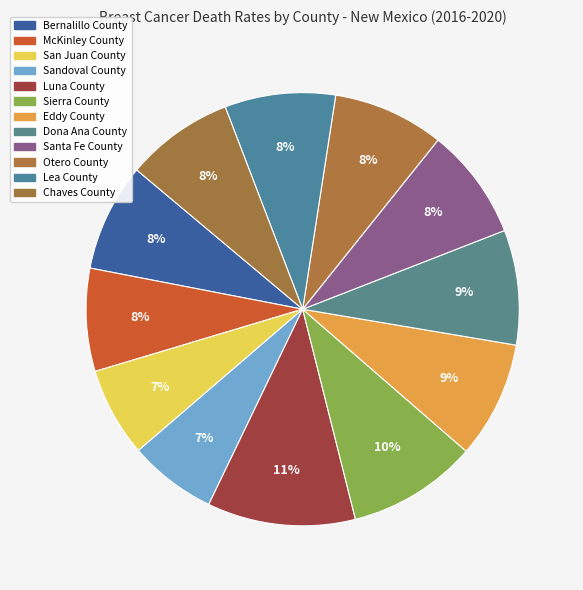

The Bernalillo County slice represents 8% of the pie. True or false?

True